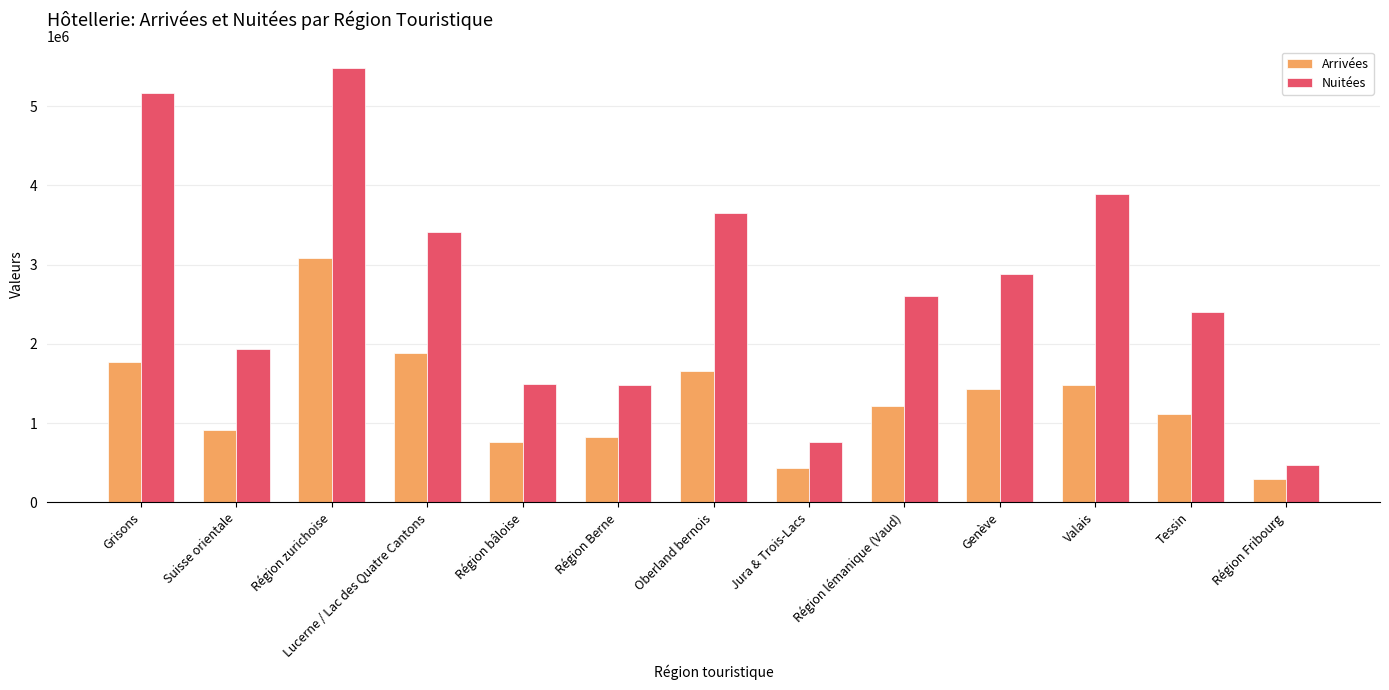

At which category does the chart reach its peak across all series?

Région zurichoise